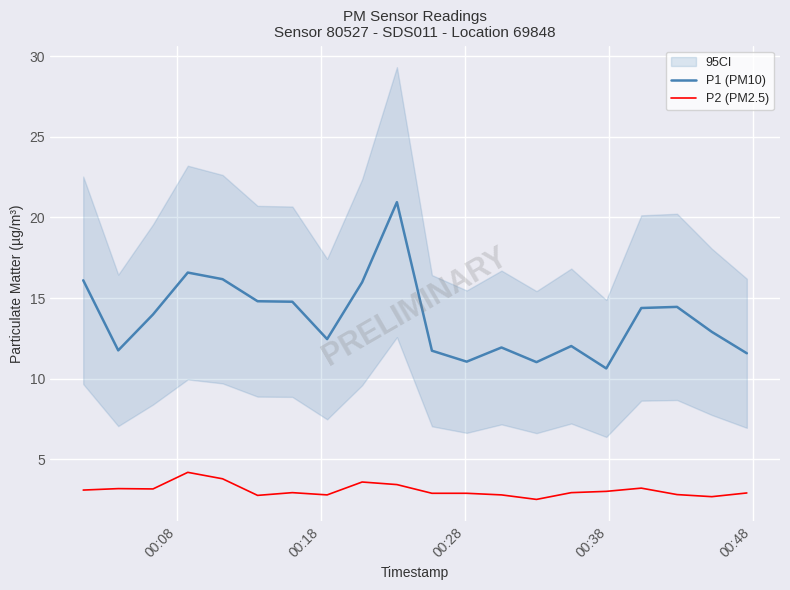

True or false: P2 (PM2.5) and P1 (PM10) intersect in this chart.

False